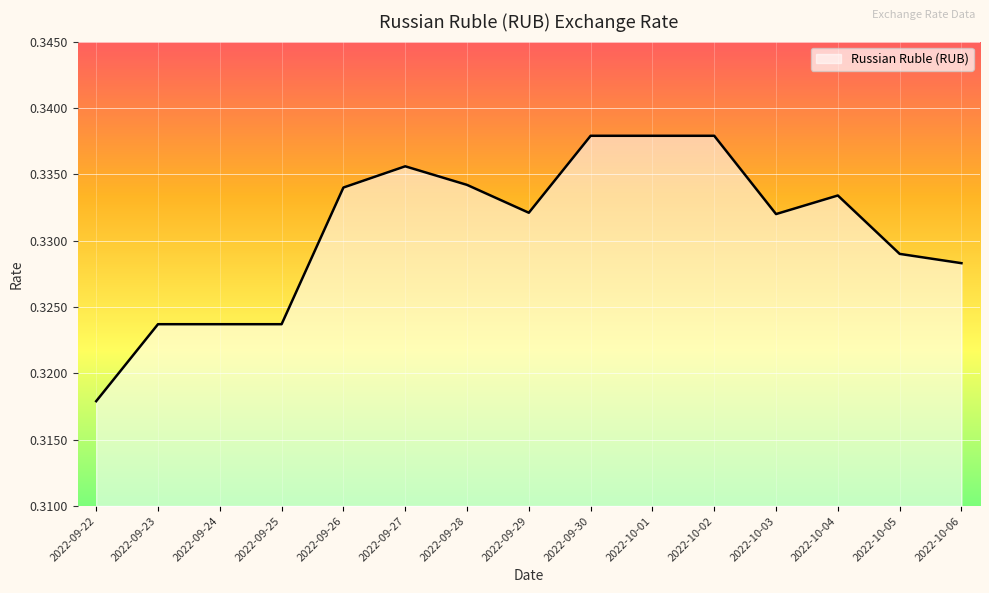

What position from the right is 2022-10-04?

3